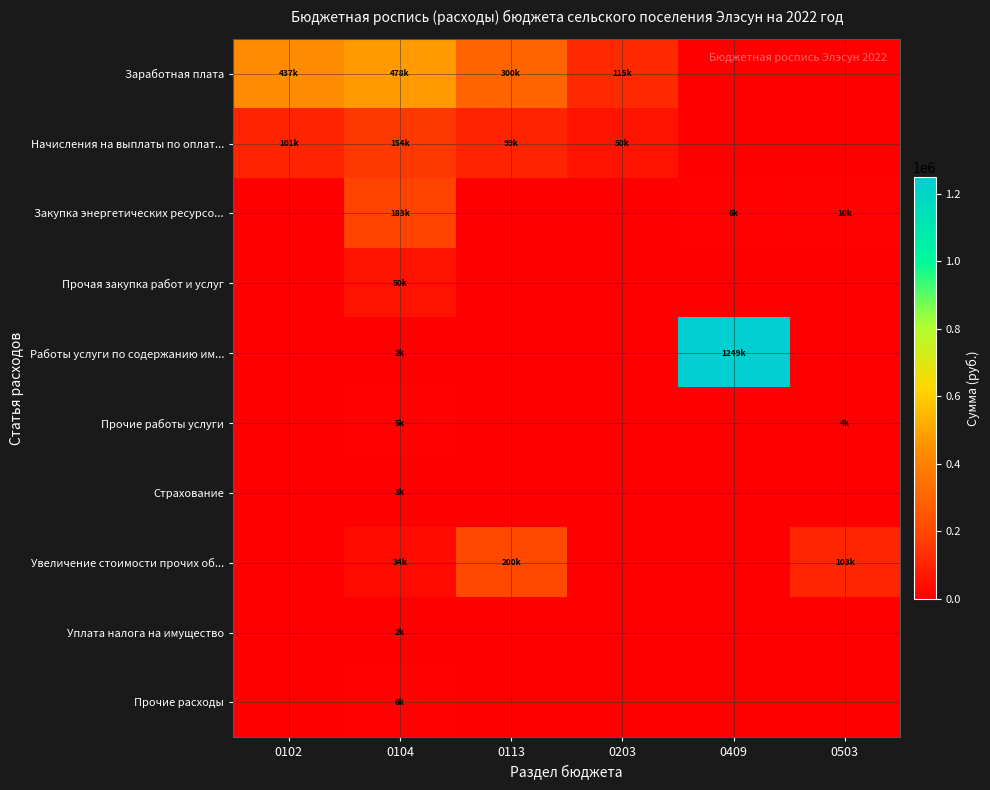

How many categories are shown in the chart?

6